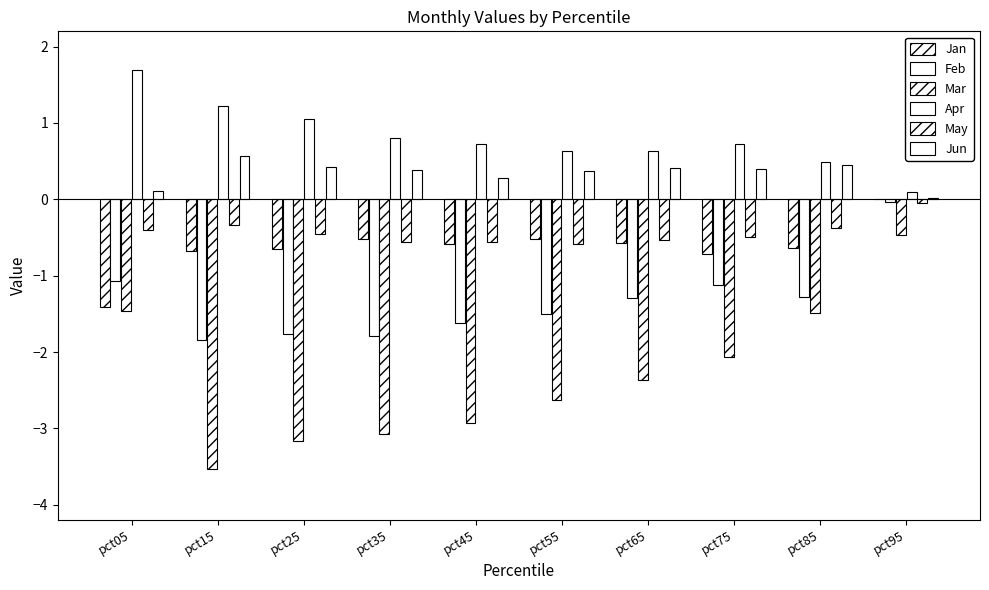

Between pct45 and pct95, which series saw the biggest shift?

Mar